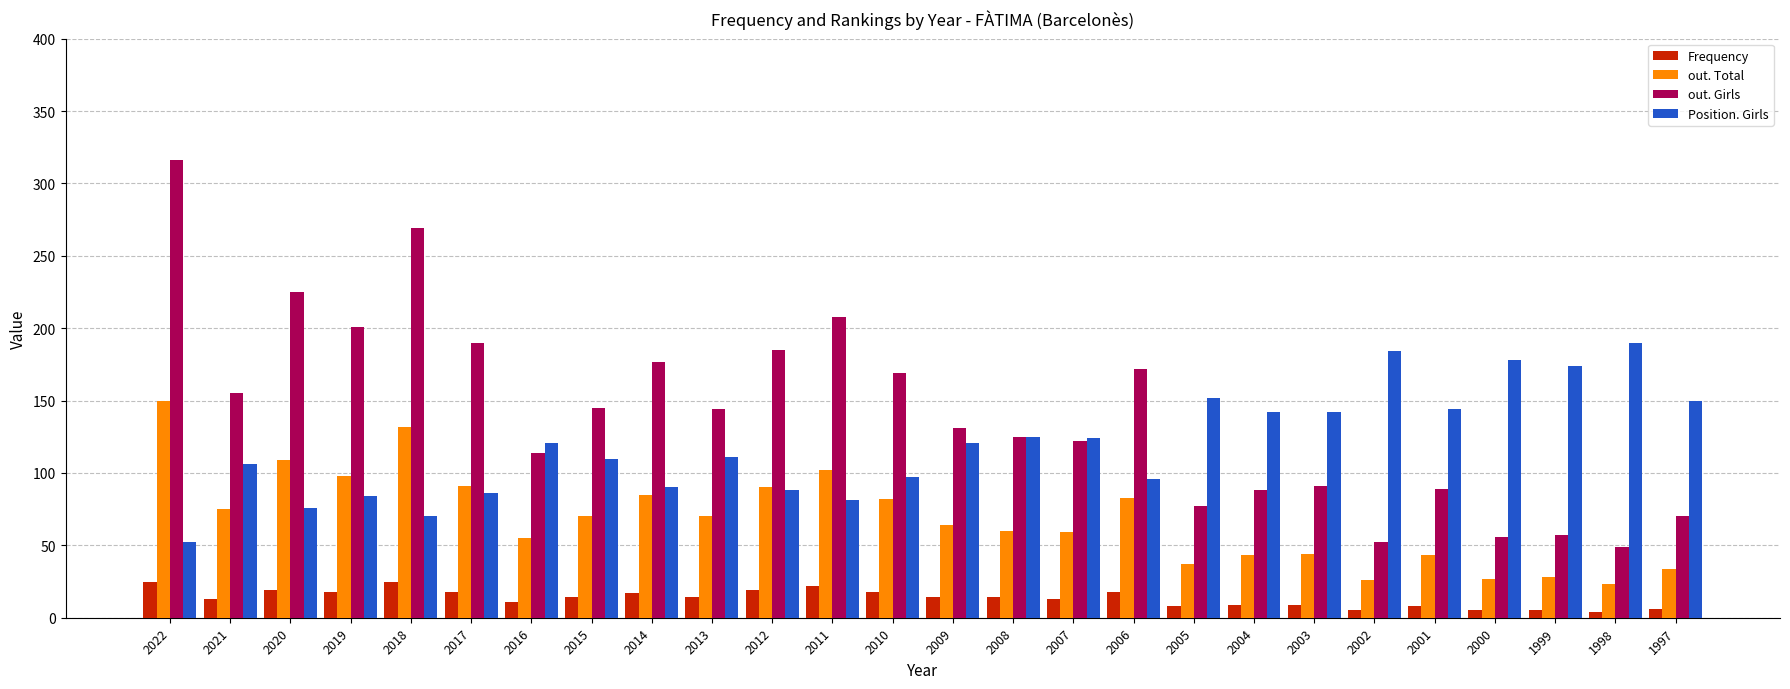

Read the out. Total value at 2018.

132